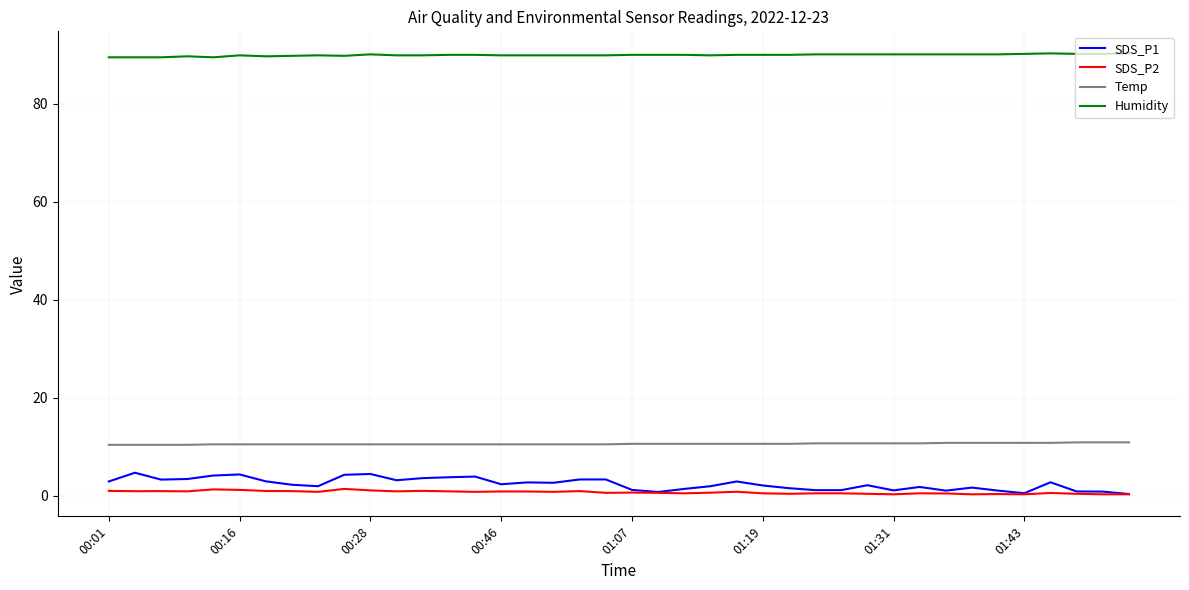

True or false: SDS_P2 has more than 1 interior local peaks.

True